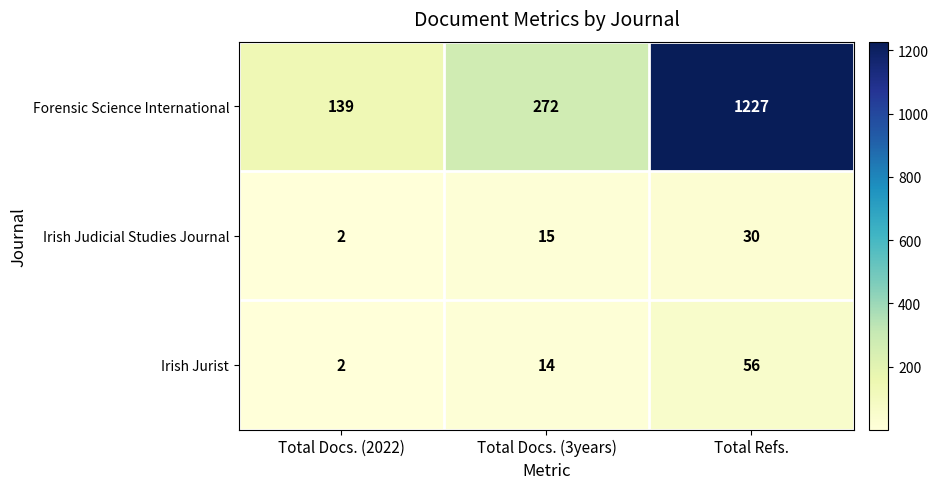

Which label corresponds to the smallest value in the chart?

Total Docs. (2022)